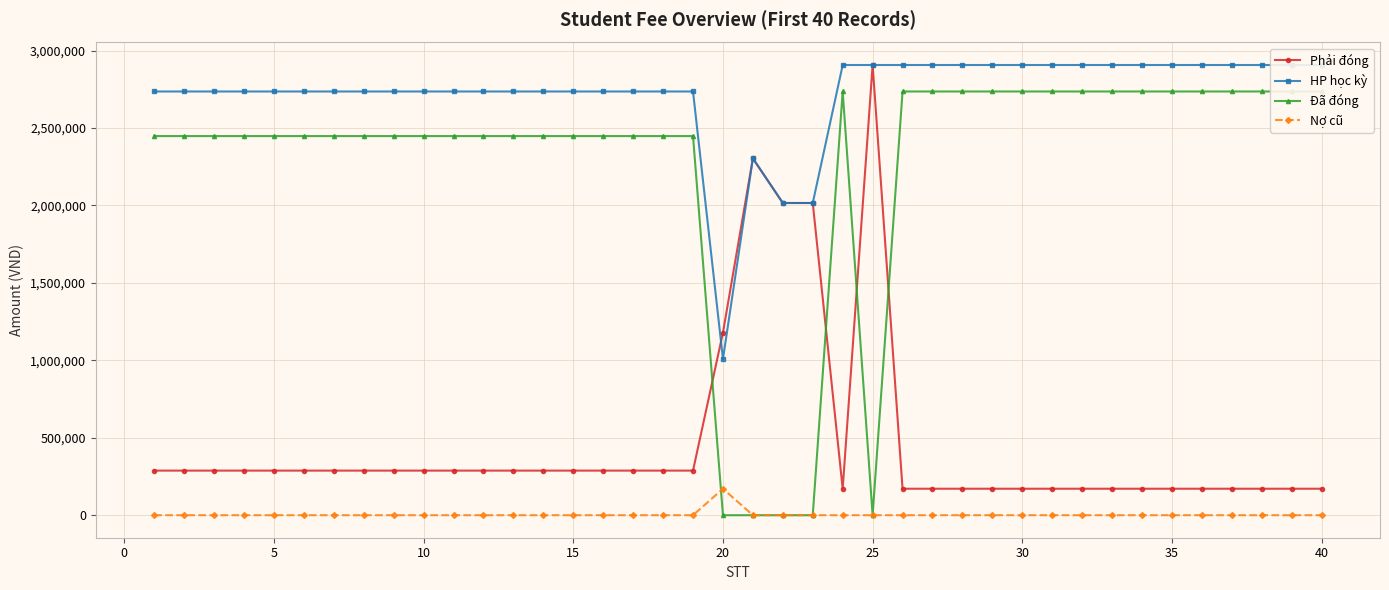

What is the minimum value for Phải đóng?

171000